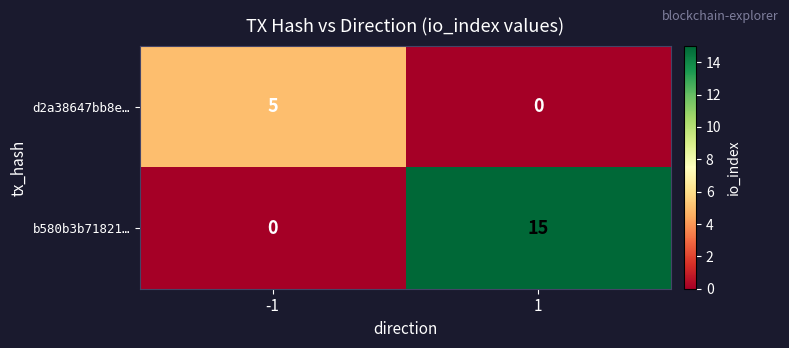

The d2a38647bb8e… series shows 5 at -1. True or false?

True